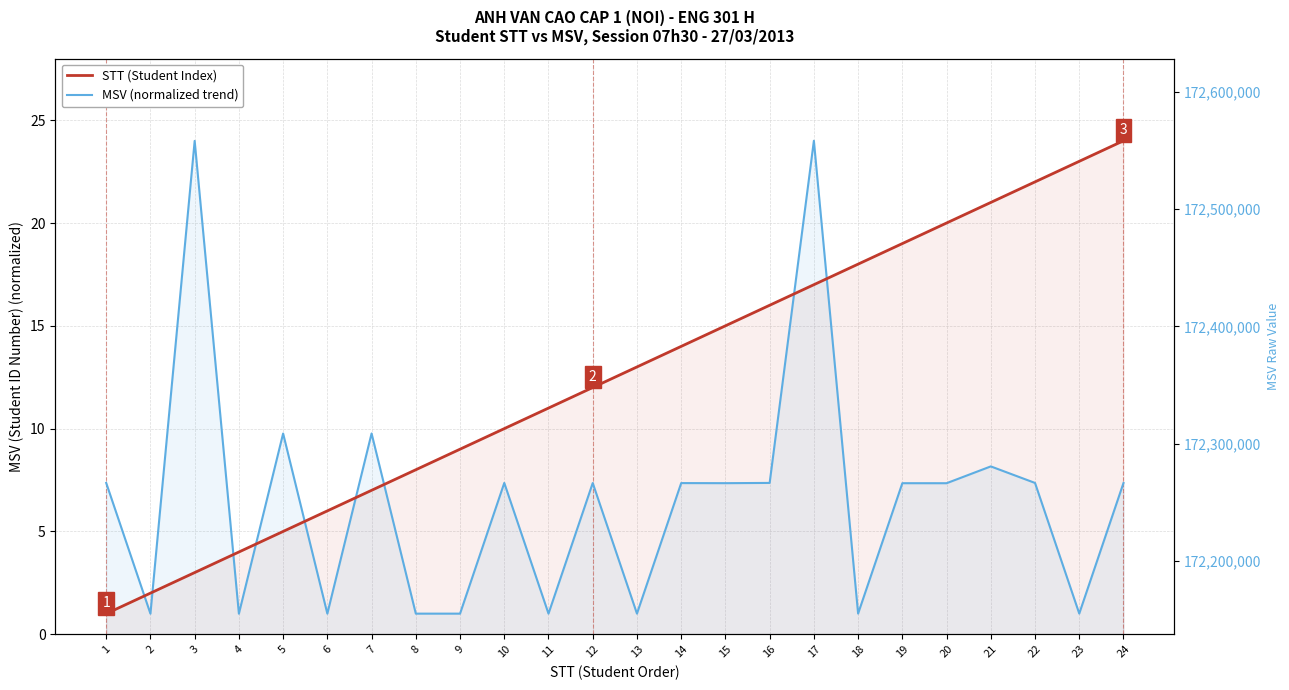

How many times do MSV (normalized trend) and STT (Student Index) cross each other?

9